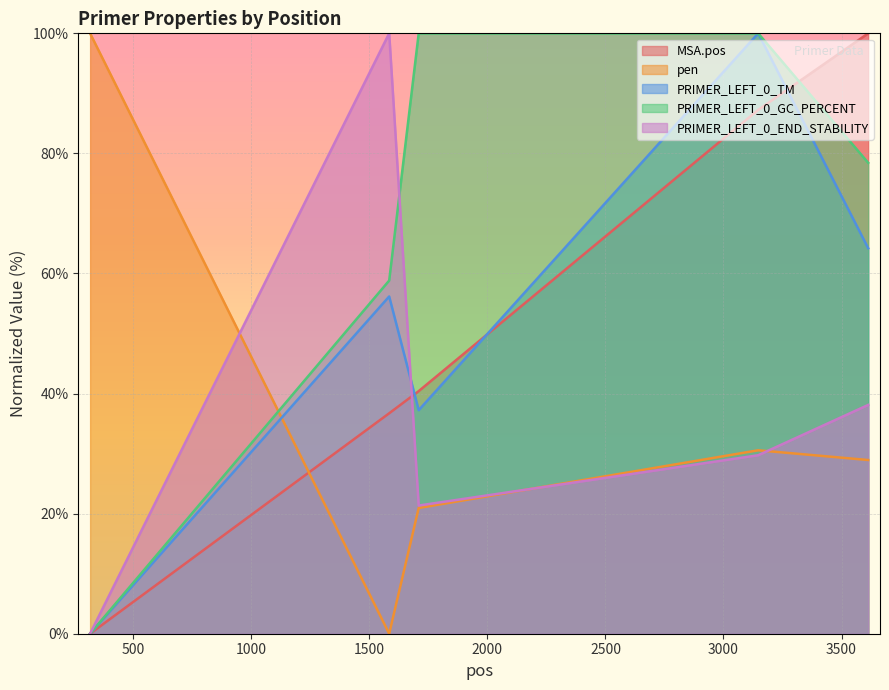

Which series has the largest total across all categories?

PRIMER_LEFT_0_GC_PERCENT